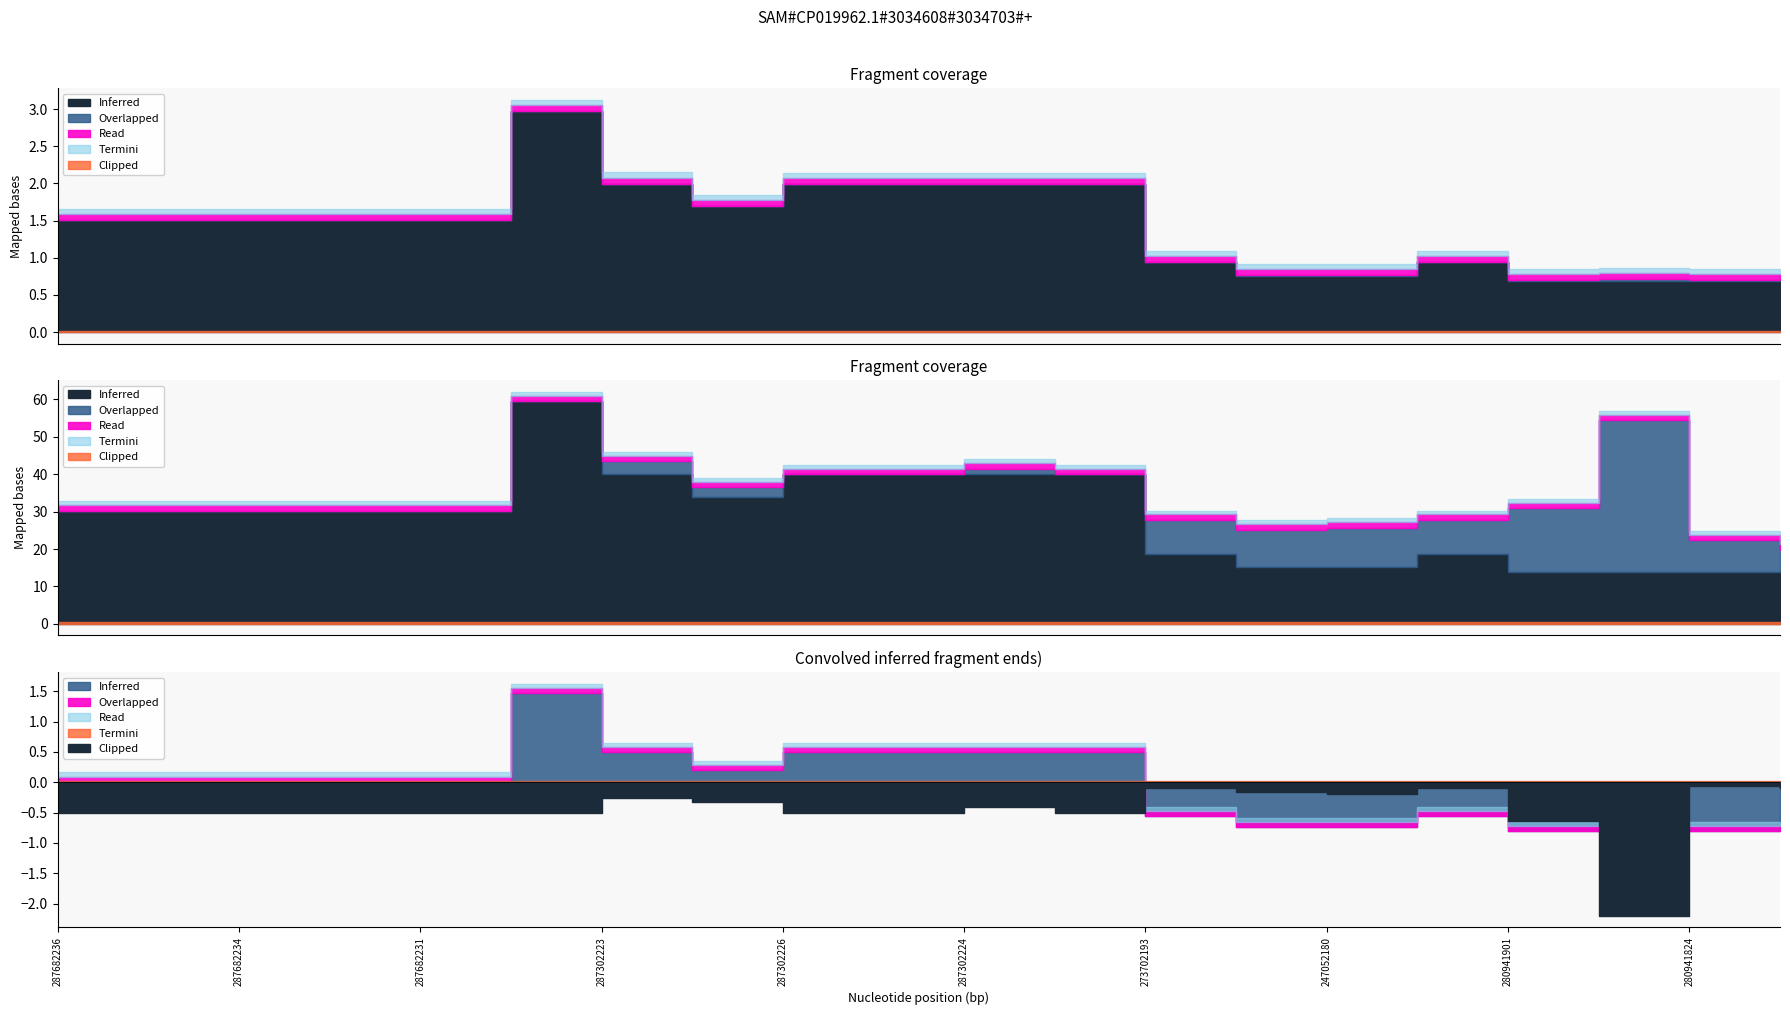

The Ціна series shows 23572.1 at 287682231. True or false?

False